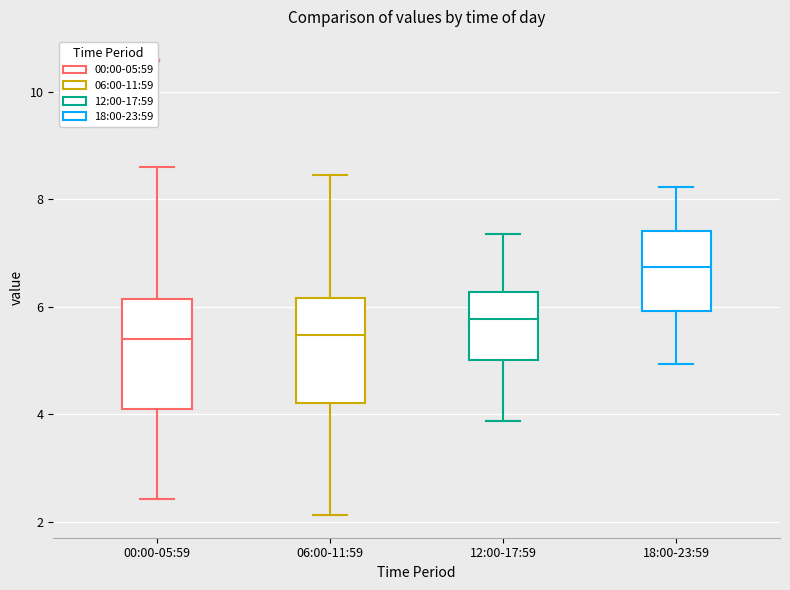

Reading left to right, read every box against the y-axis: the position of its median line, the range the box covers, and the ends of its whiskers. The values are not printed on the chart, so give them approximately, as read against the axis.

00:00-05:59: median 5.4, box 4.2 to 6.2, whiskers 2.4 to 8.6
06:00-11:59: median 5.4, box 4.2 to 6.2, whiskers 2.2 to 8.4
12:00-17:59: median 5.8, box 5.0 to 6.2, whiskers 3.8 to 7.4
18:00-23:59: median 6.8, box 6.0 to 7.4, whiskers 5.0 to 8.2